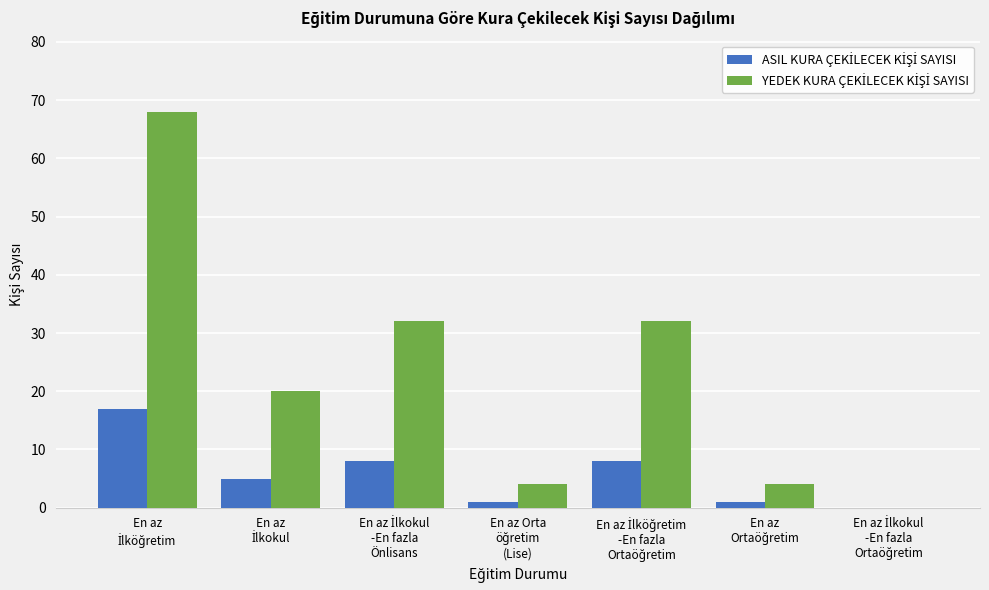

How many series are shown in this chart?

2